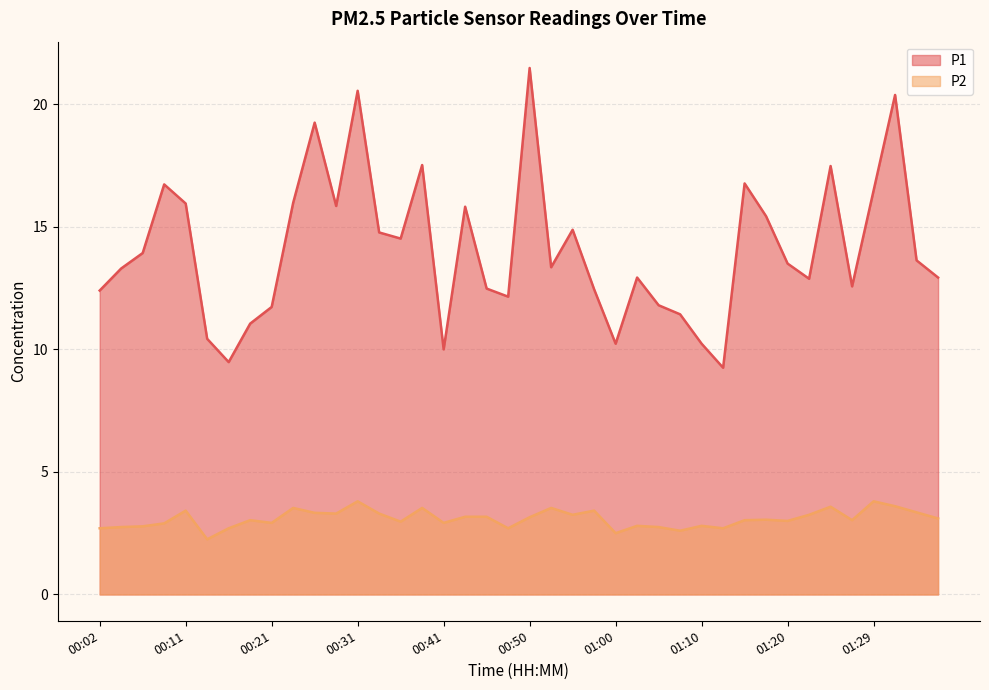

Does the chart display data point markers on the line(s)?

No